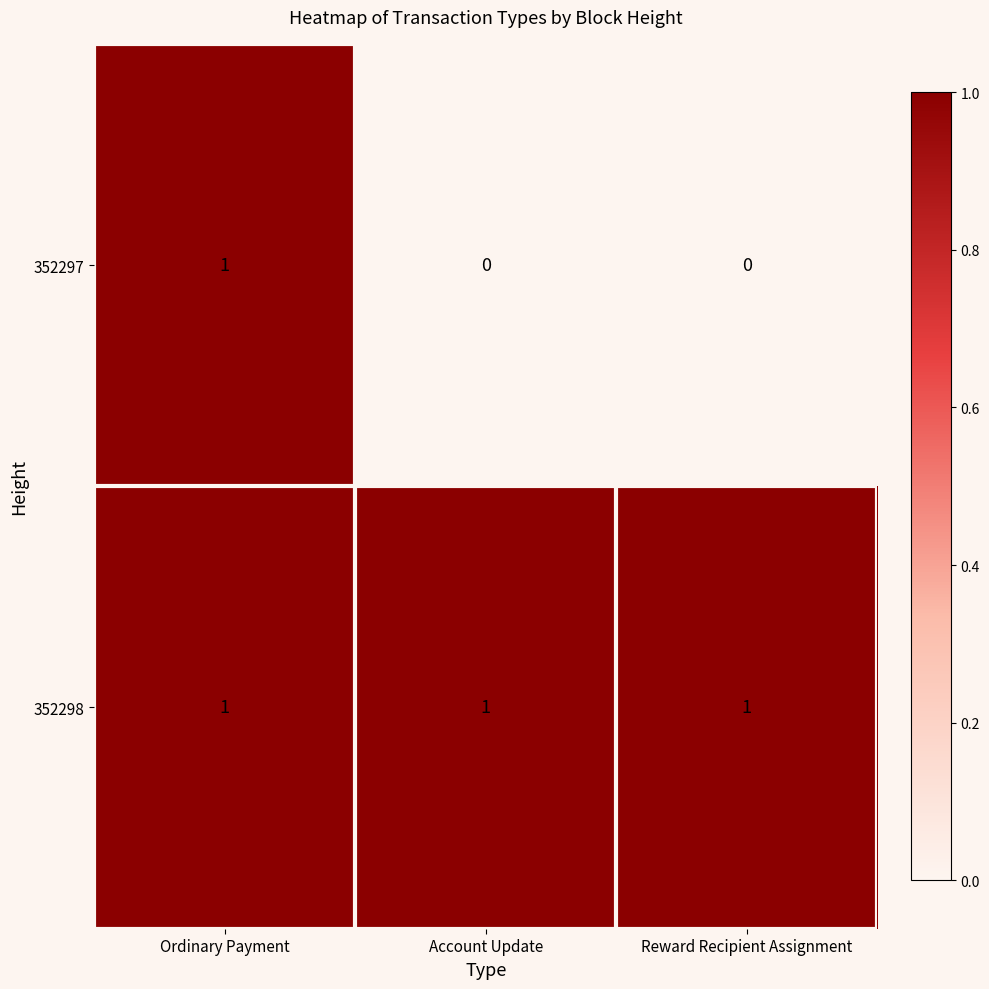

What is the maximum value shown in the chart?

1